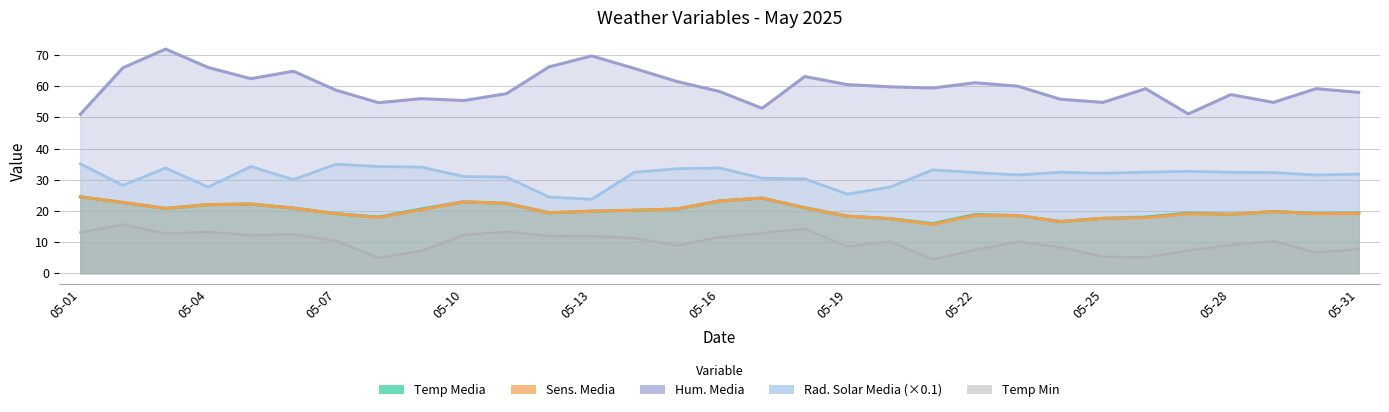

At which category does Temp Min reach its first local peak?

05-02